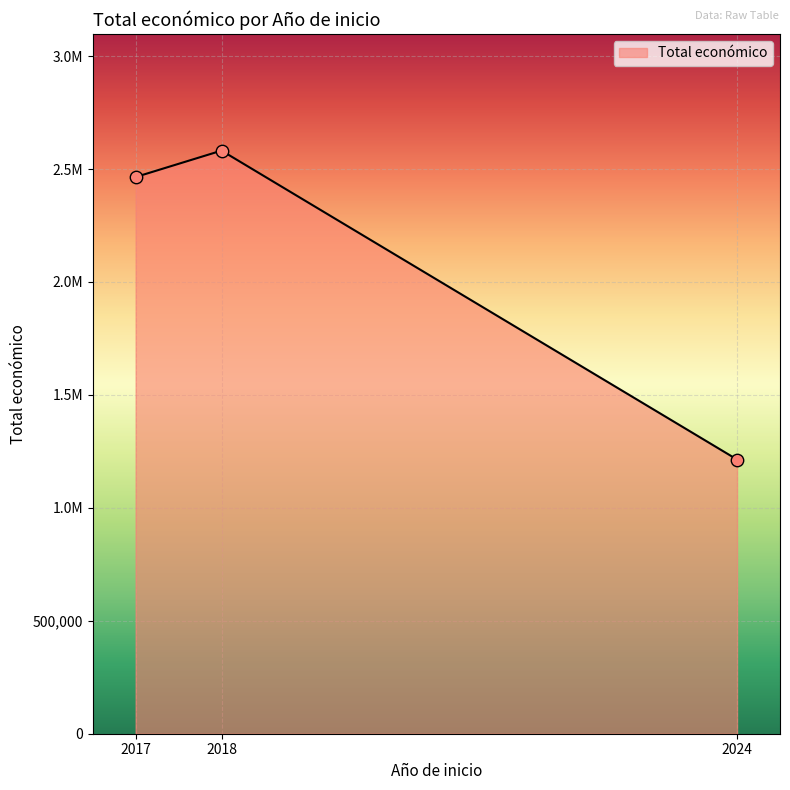

Between 2018 and 2024, which is larger?

2018